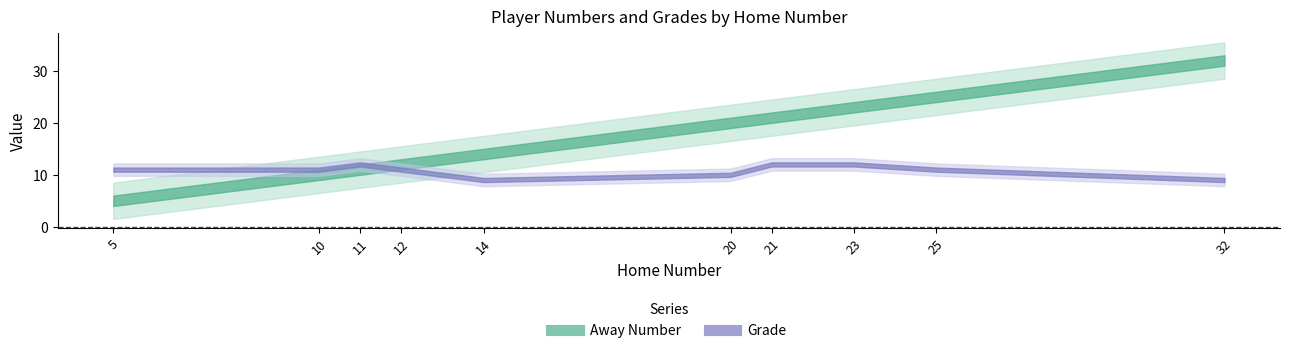

What is the difference between the maximum and minimum values in the Away Number series?

27